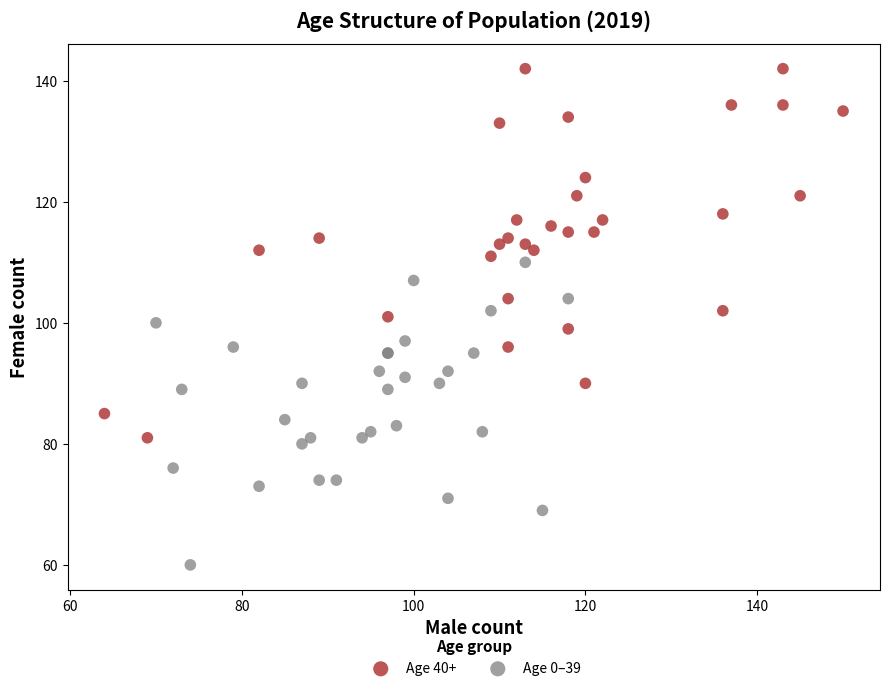

Which series contains the highest Y value?

Age 40+